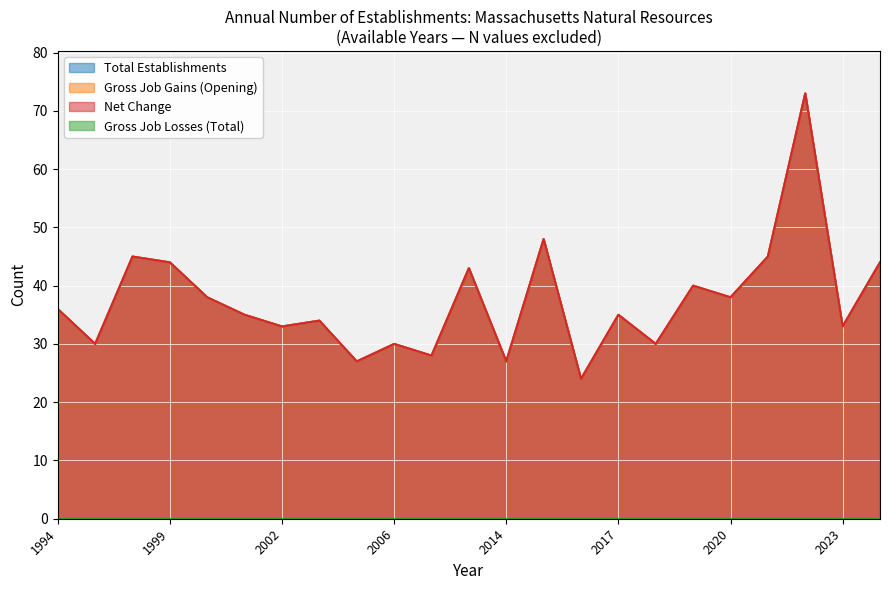

At which label does Total Establishments first exceed 35?

1994